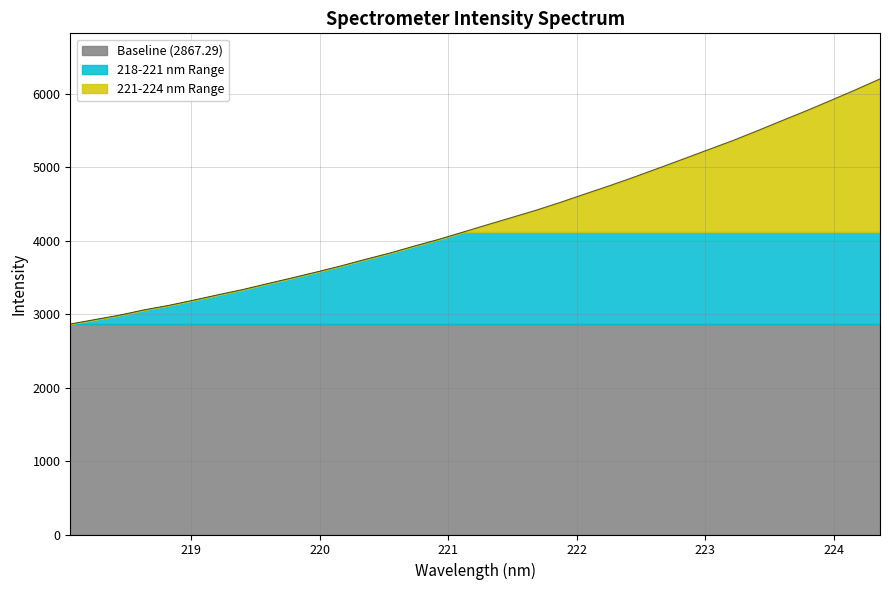

Is the value of Baseline at 220.9264 greater than the value of 218-221 nm at 221.4993?

No